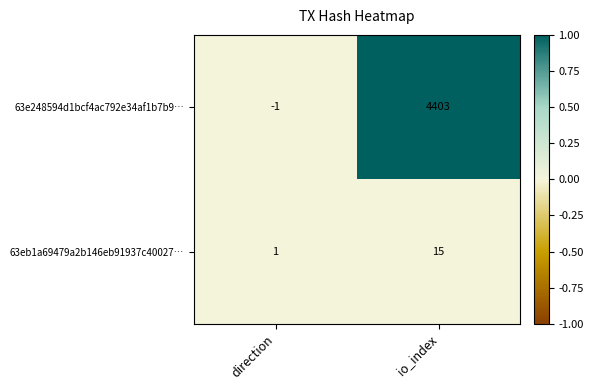

How many values in 63e248594d1bcf4ac792e34af1b7b9… are below zero?

1